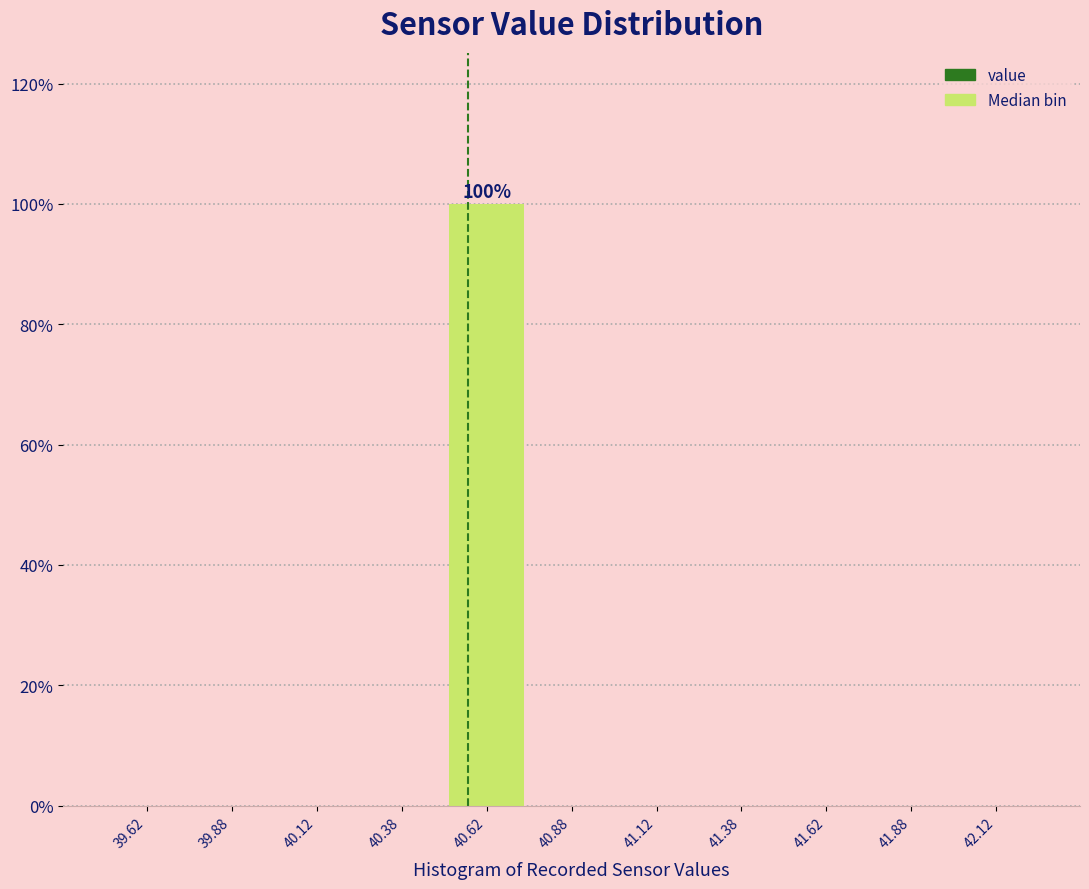

Reading right to left, what are all the values shown in this chart?

42.12=0	41.88=0	41.62=0	41.38=0	41.12=0	40.88=0	40.62=100	40.38=0	40.12=0	39.88=0	39.62=0